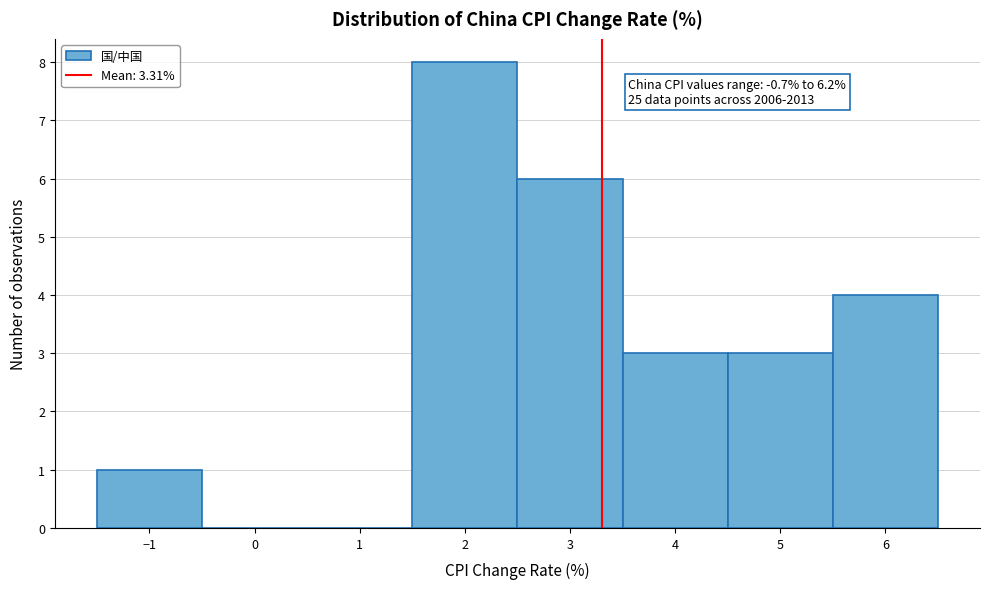

Over which range of the x-axis is the bar tallest?

1.5 to 2.5